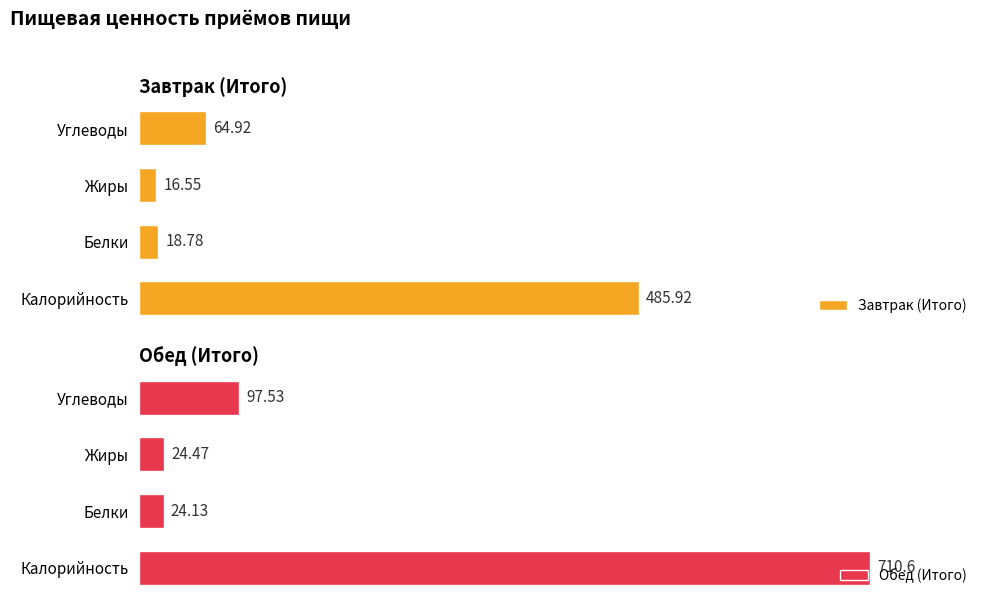

At which label does Обед (Итого) reach its minimum?

Белки